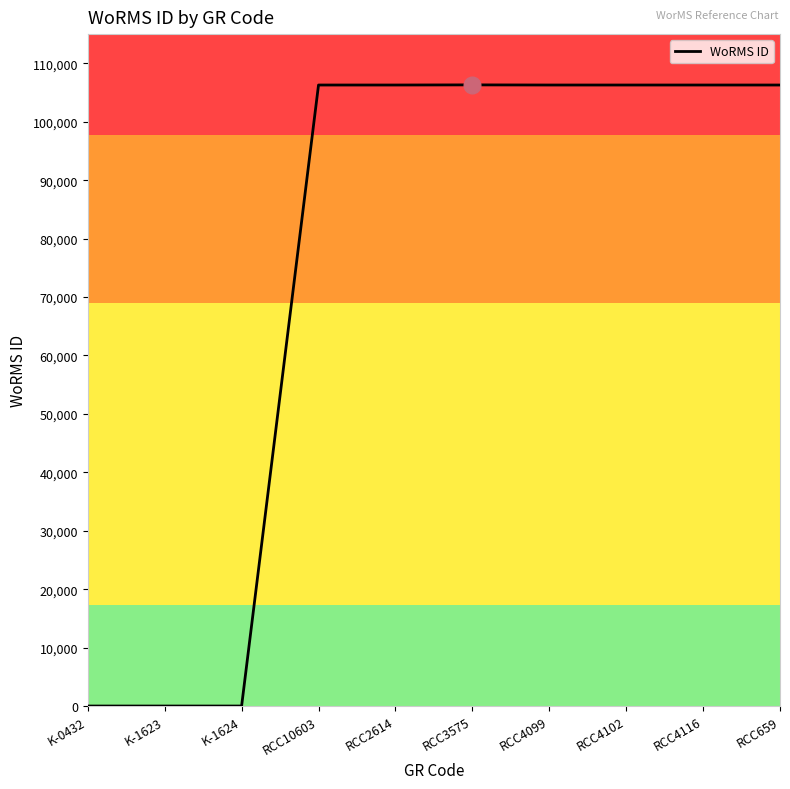

What is the greatest value displayed?

106310